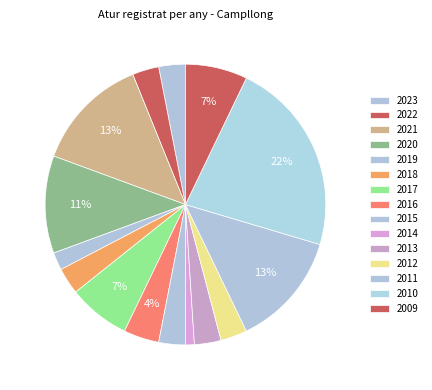

Is there a majority slice in this chart?

No